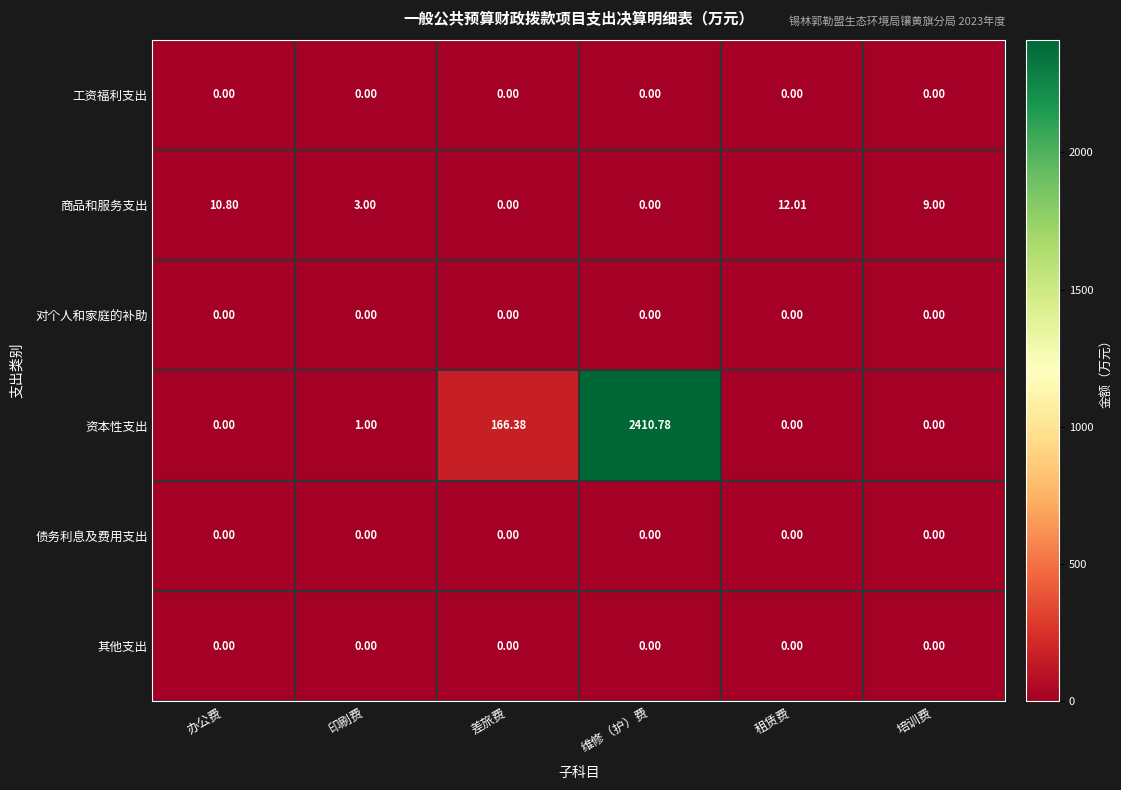

Which series changed the most between 印刷费 and 培训费?

商品和服务支出